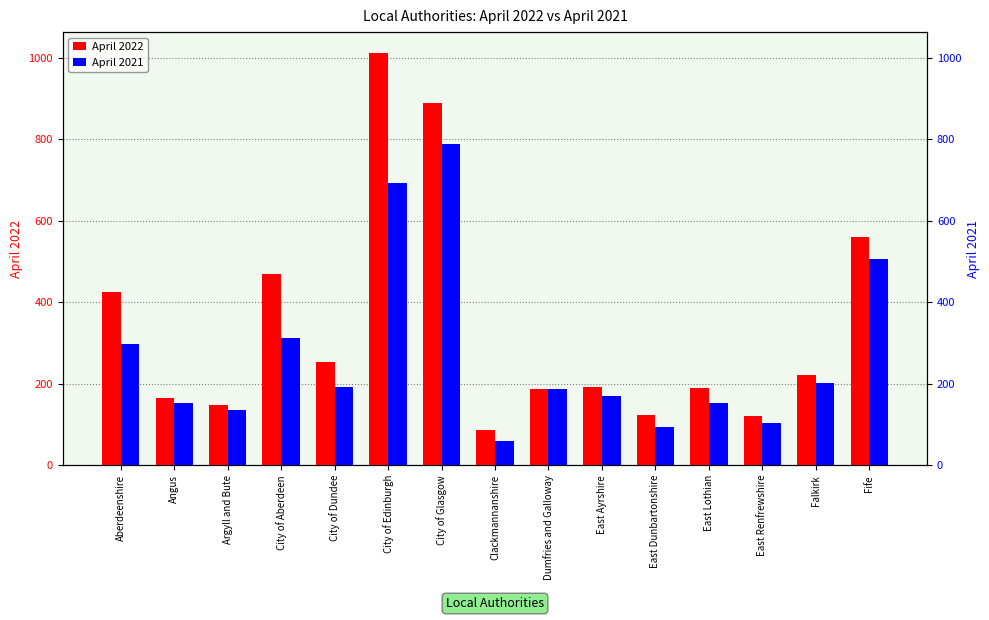

Reading left to right, list all the values displayed in this chart.

April 2022: 425	164	149	470	254	1013	890	86	187	191	123	190	120	221	561
April 2021: 298	153	135	313	192	692	788	59	187	171	95	153	105	202	506